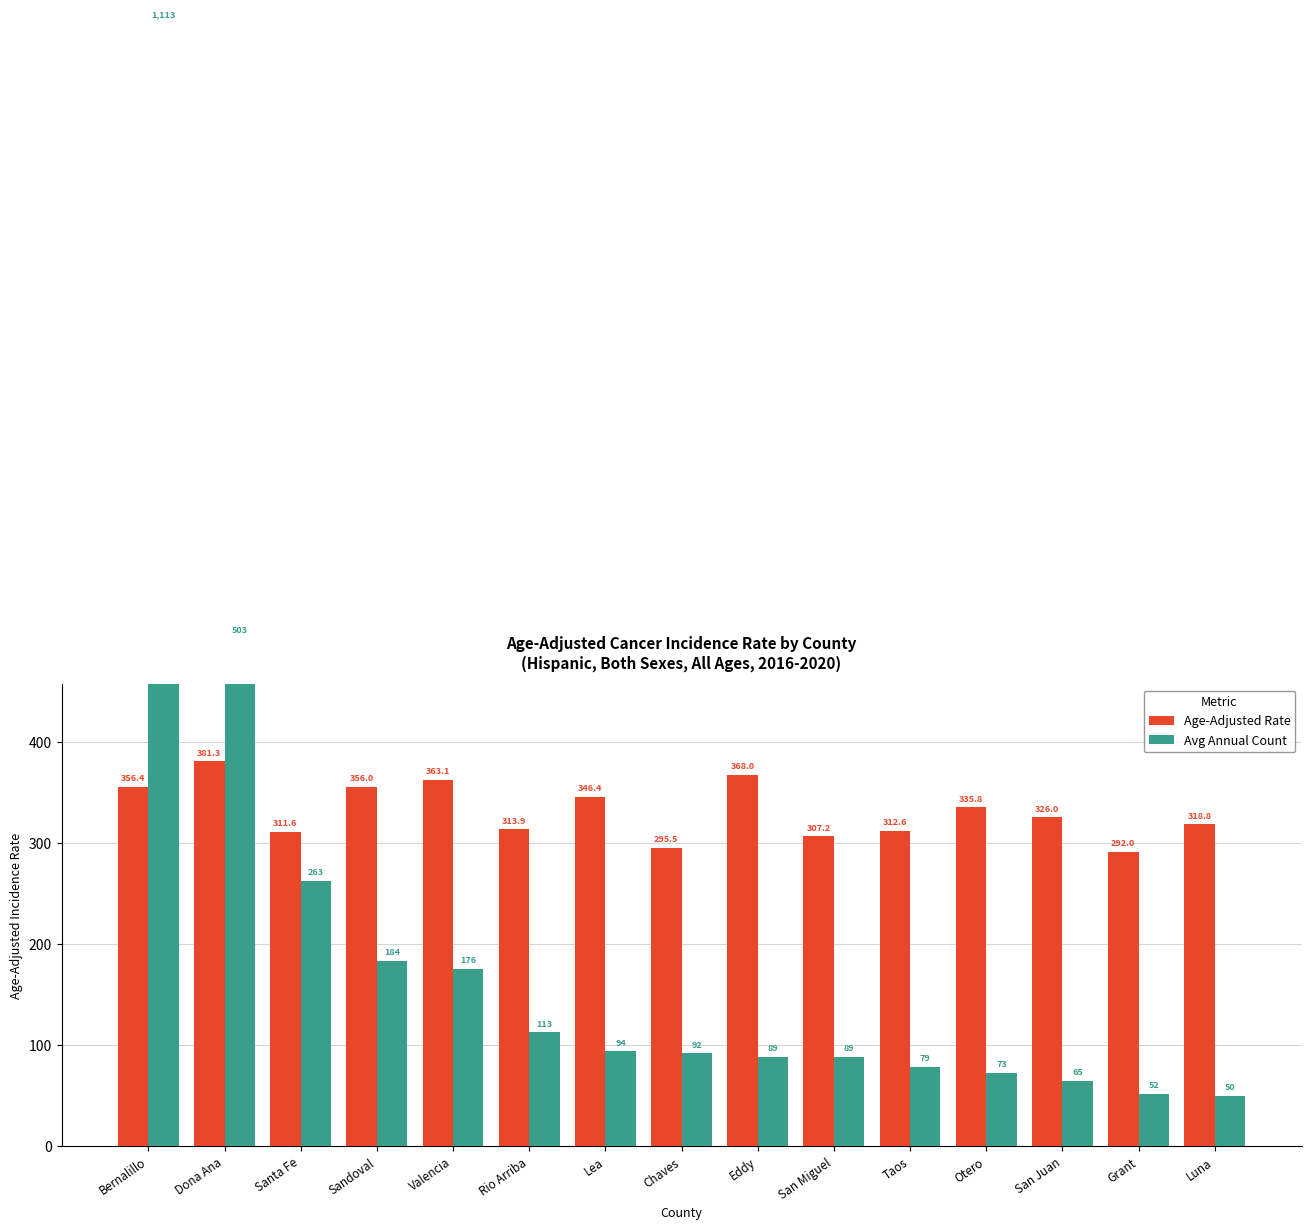

At how many categories does at least one series exceed 897?

1